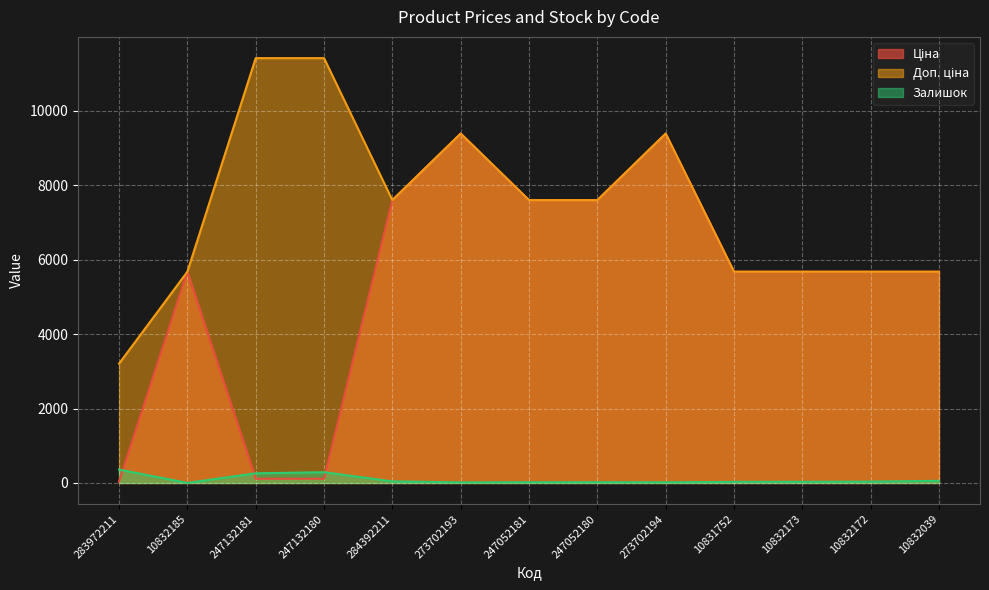

Rank the categories by Доп. ціна value from highest to lowest.

247132181, 247132180, 273702193, 273702194, 284392211, 247052181, 247052180, 10832185, 10831752, 10832173, 10832172, 10832039, 283972211